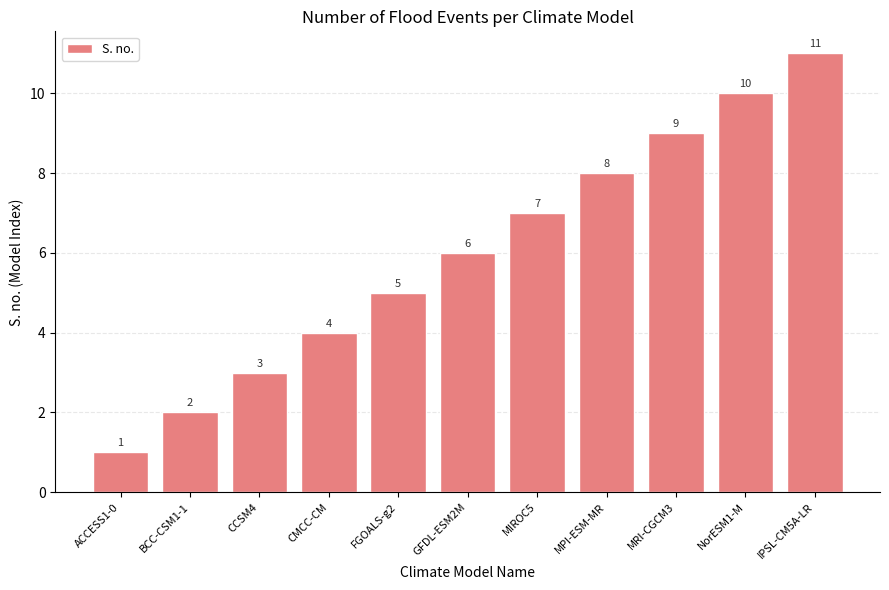

At which category does the chart reach its peak across all series?

IPSL-CM5A-LR